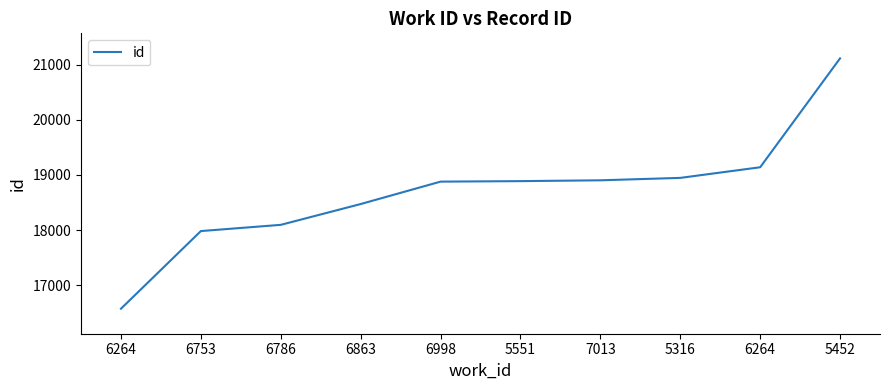

Rank the categories by value from highest to lowest.

5452, 6264, 5316, 7013, 5551, 6998, 6863, 6786, 6753, 6264